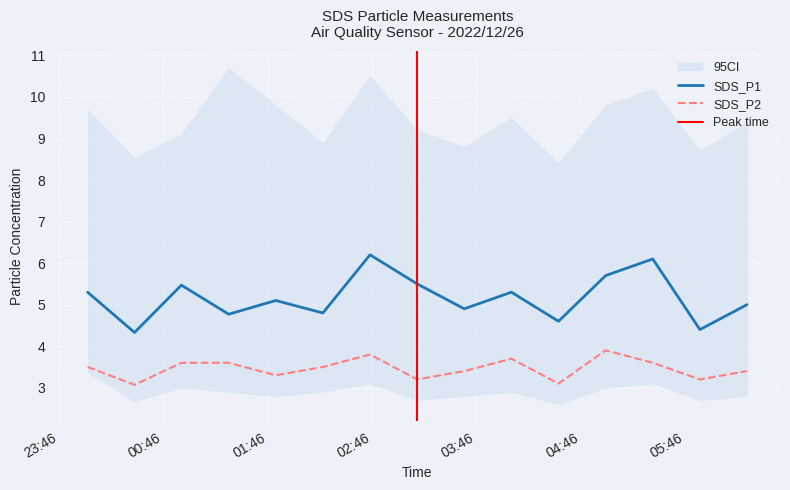

Which series has the largest range (max minus min)?

SDS_P1